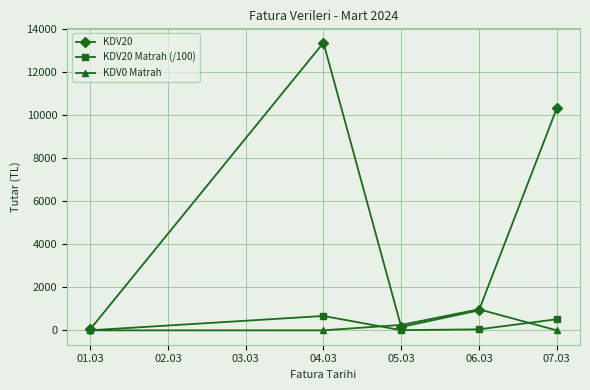

Is it true that KDV20 equals 55.1 at 01.03?

True